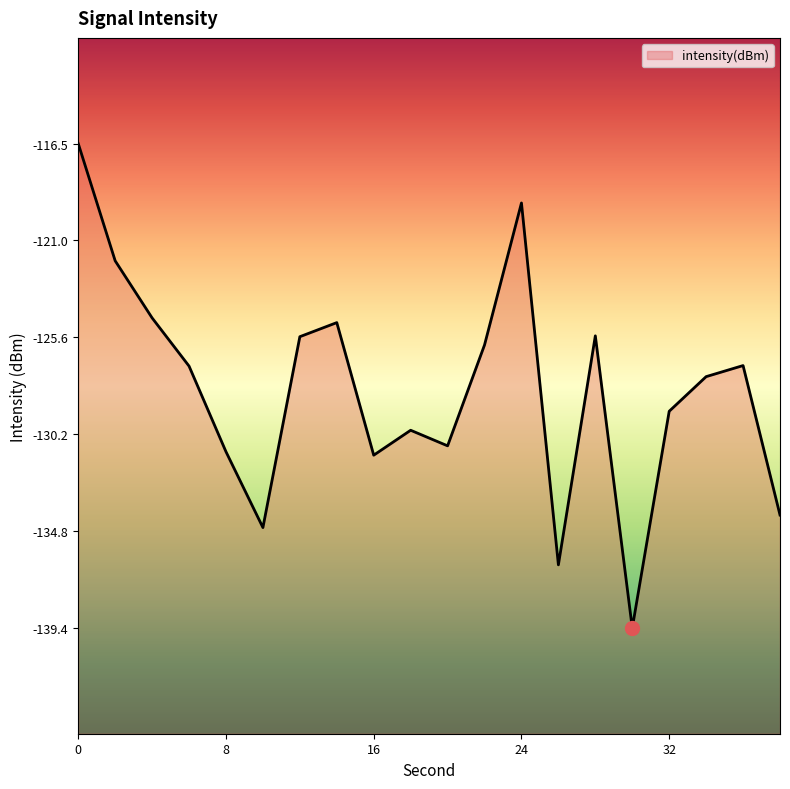

Rank the categories by value from lowest to highest.

30, 26, 10, 38, 16, 8, 20, 18, 32, 34, 6, 36, 22, 12, 28, 14, 4, 2, 24, 0